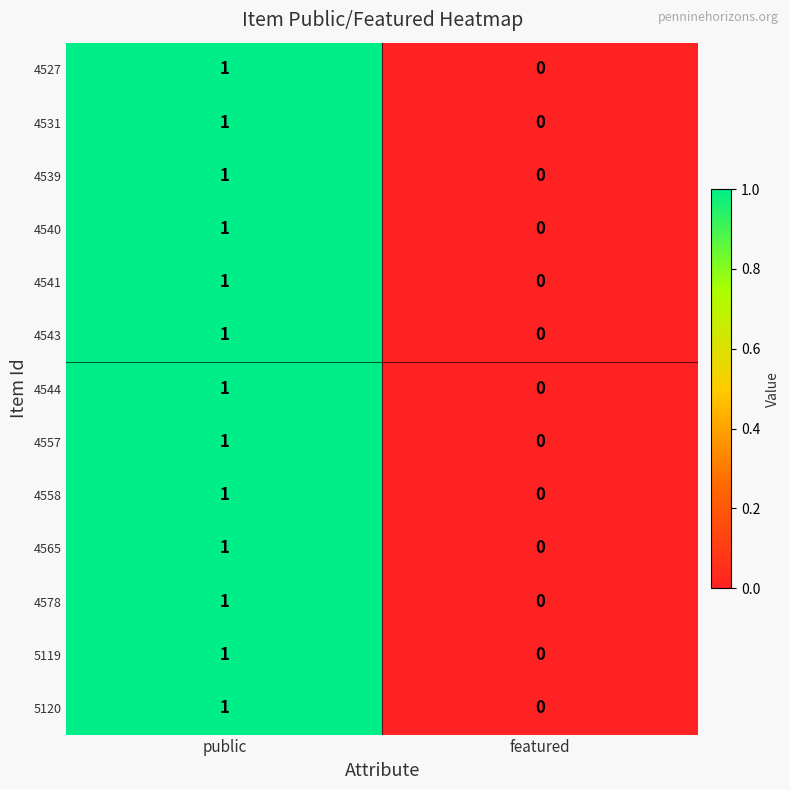

Is it true that 4527 equals 1 at public?

True